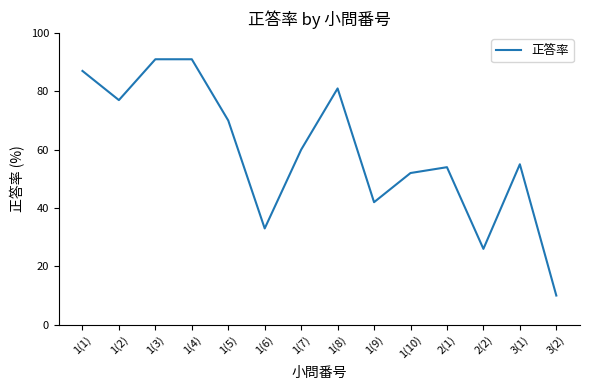

What position from the left is 1(2)?

2